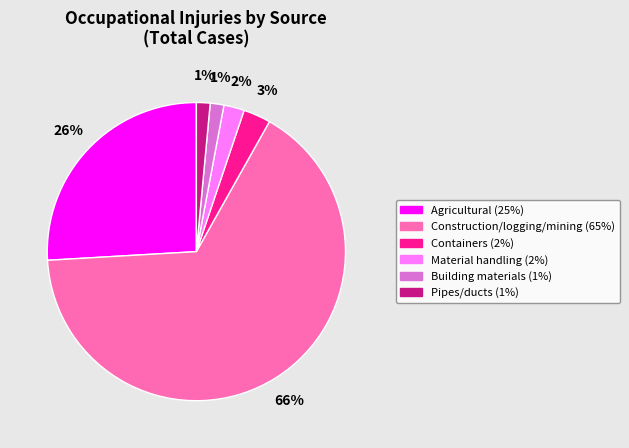

To the nearest percent, what is the average slice percentage?

17%